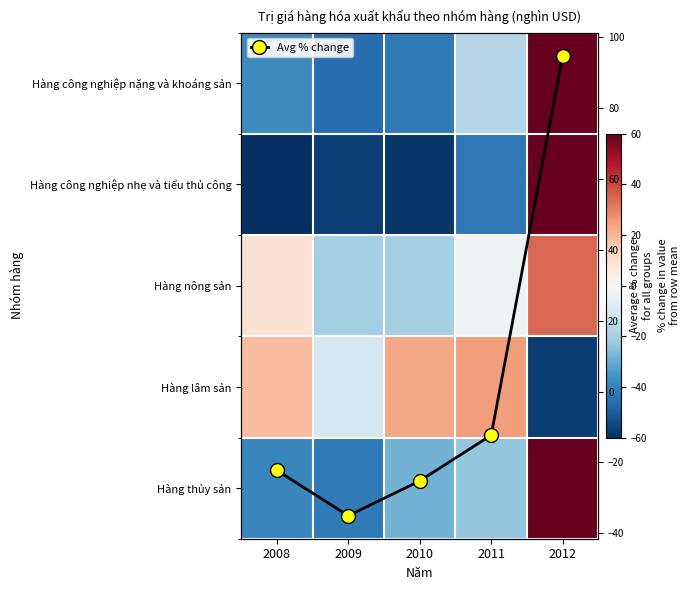

List the series in order of their peak value, highest first.

Hàng công nghiệp nhẹ và tiểu thủ công, Hàng công nghiệp nặng và khoáng sản, Hàng thủy sản, Avg % change, Hàng nông sản, Hàng lâm sản